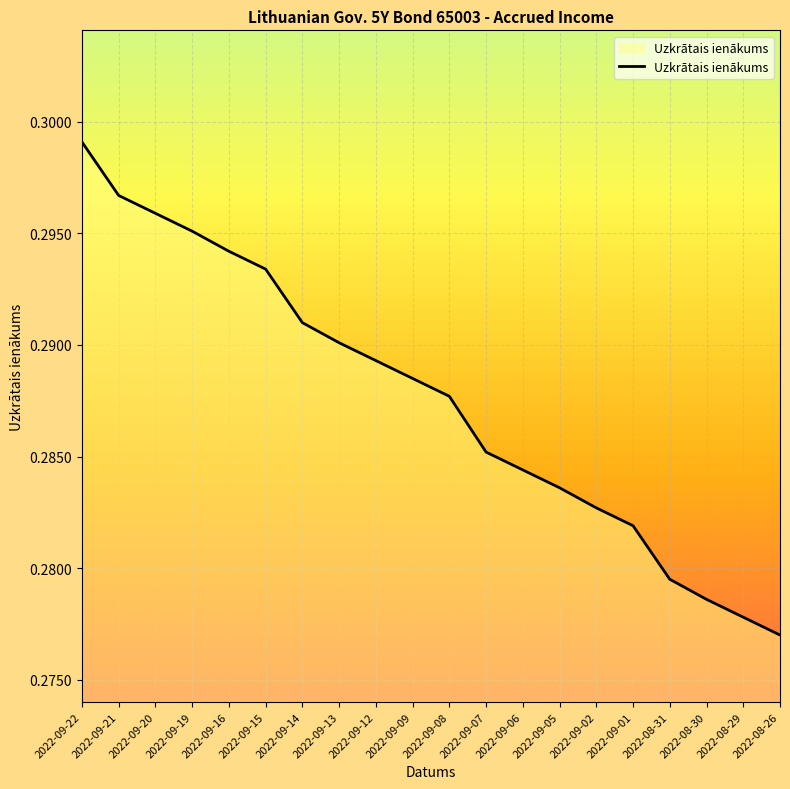

Which has a higher value, 2022-09-01 or 2022-09-05?

2022-09-05